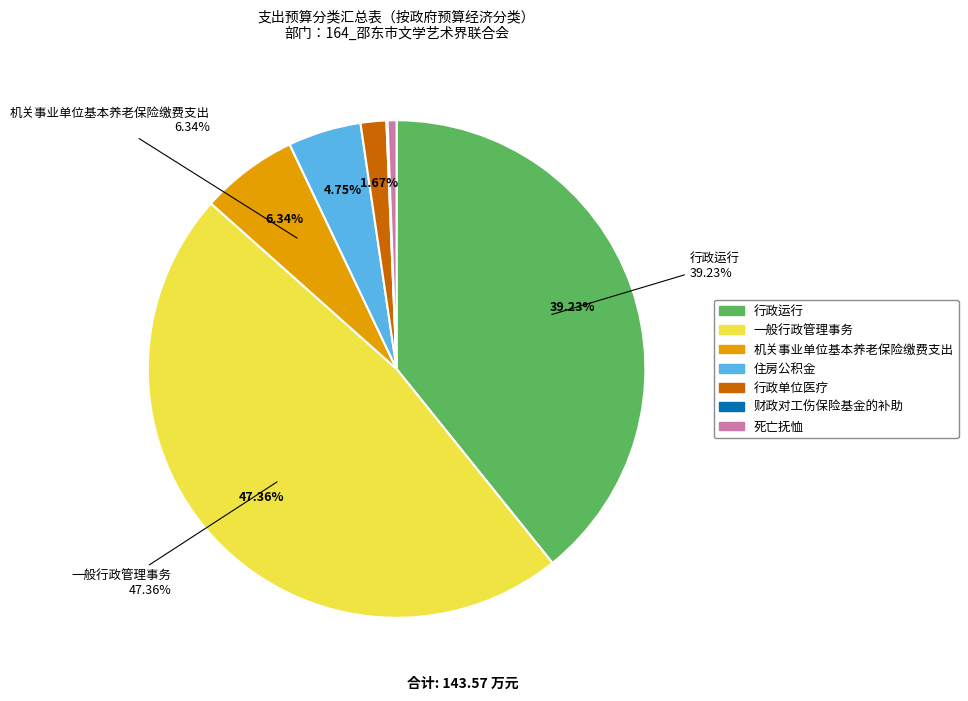

Approximately how many times larger is the value at 住房公积金 compared to 行政运行?

0.1